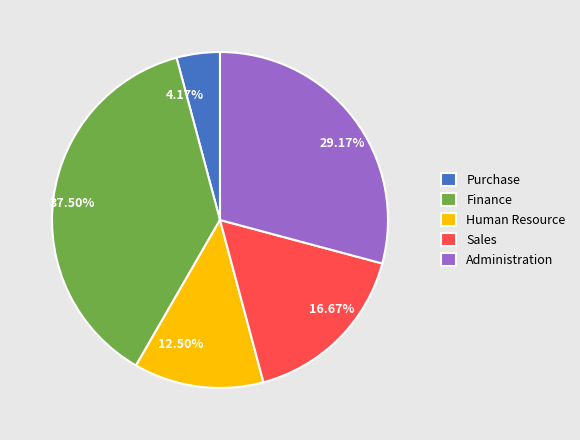

Do 29.17% and 37.50% together represent more than half of the pie?

Yes